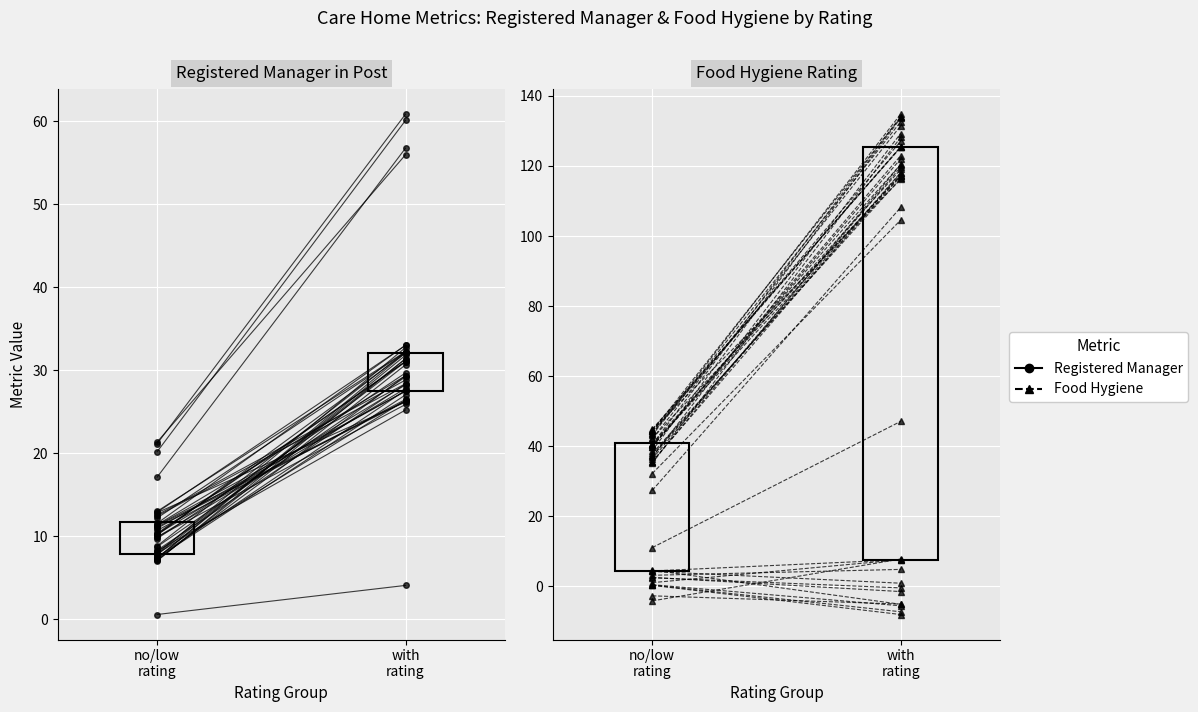

How many series are shown in this chart?

2